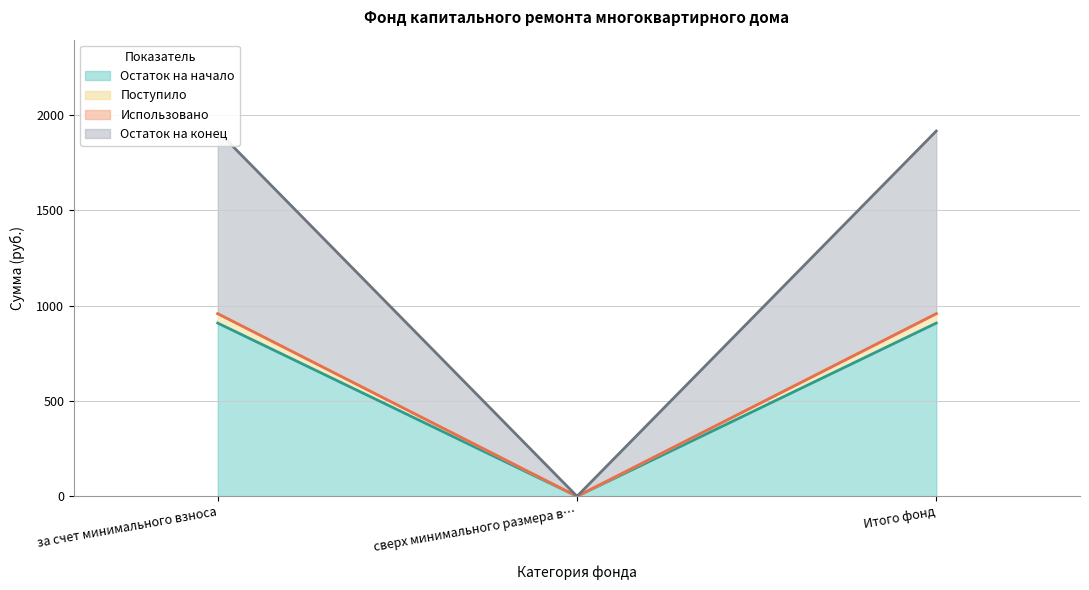

What is the maximum value for Остаток на начало?

908.0